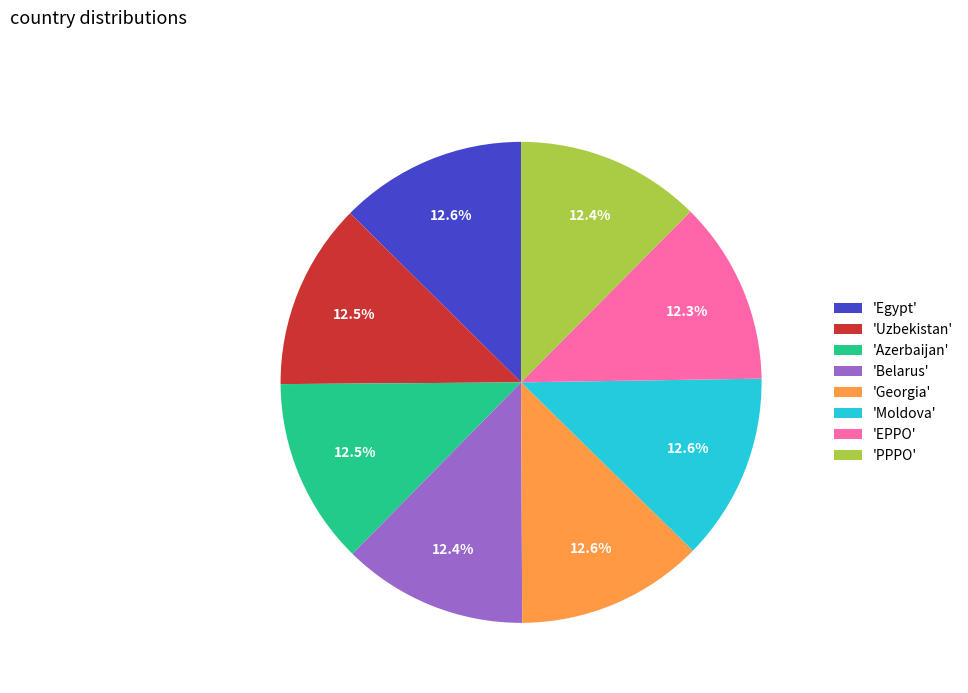

Is the sum of 'EPPO' and 'Uzbekistan' greater than half?

No